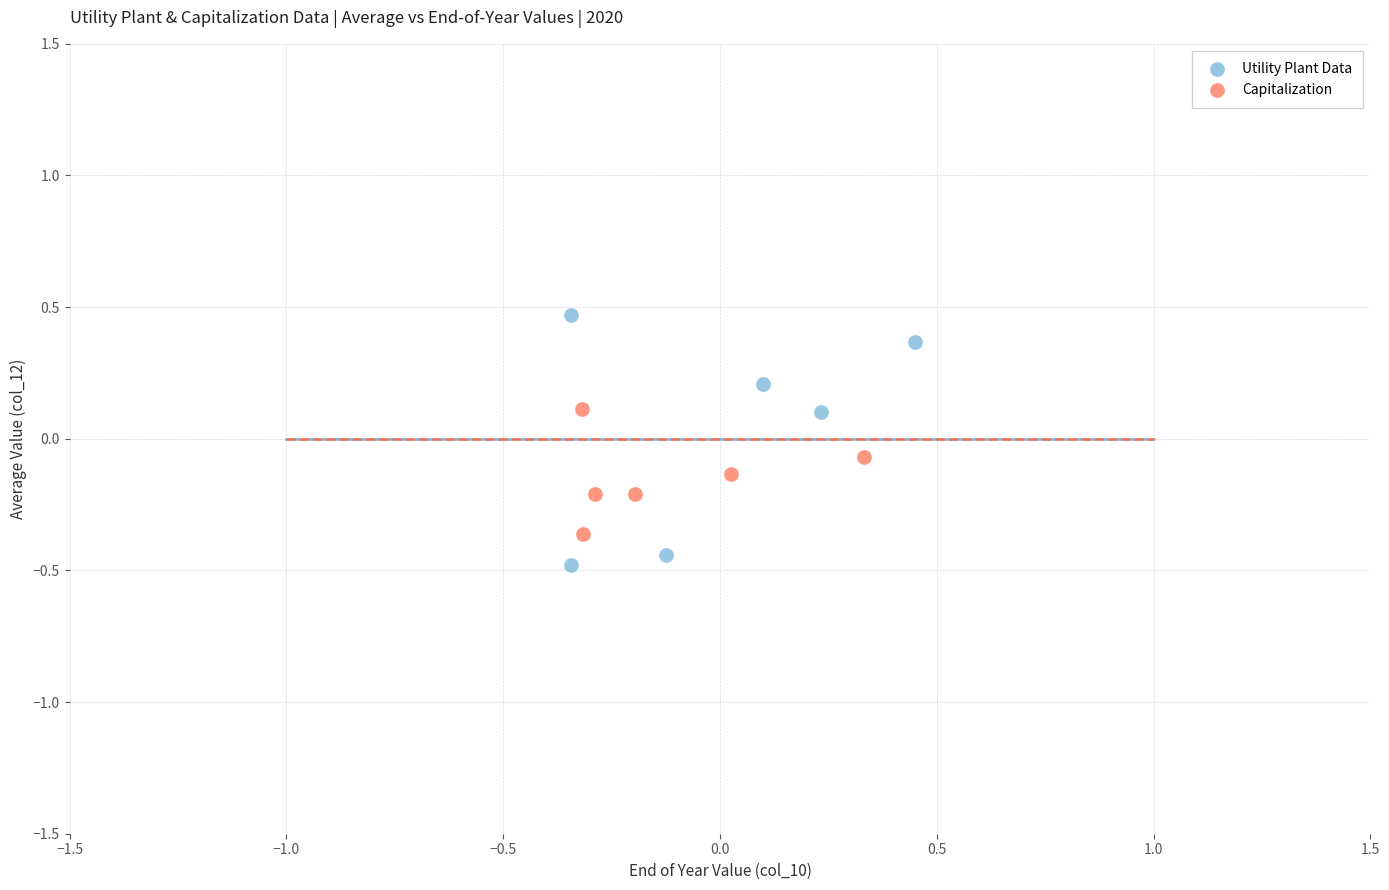

Which series contains the lowest Y value?

Utility Plant Data